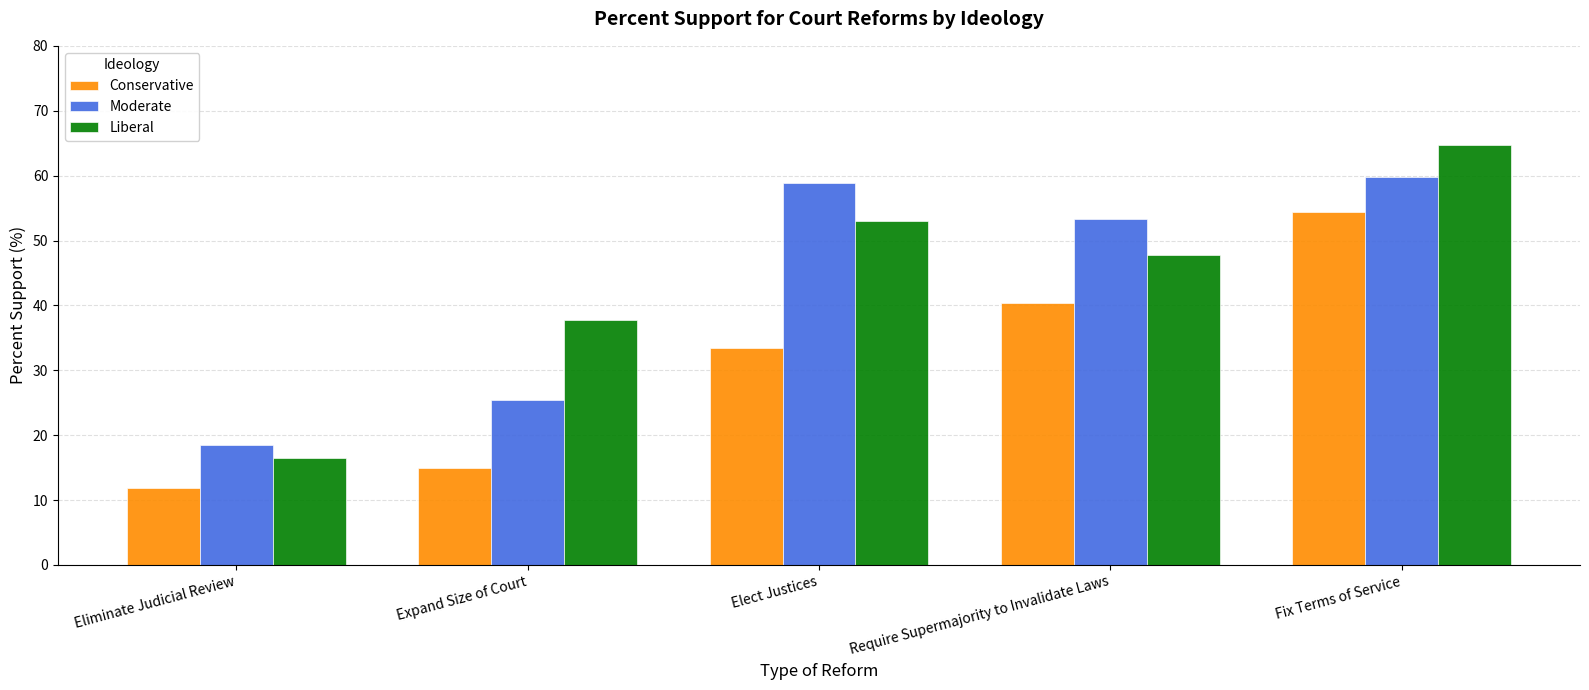

What is the spread (max minus min) of values at Expand Size of Court?

22.8